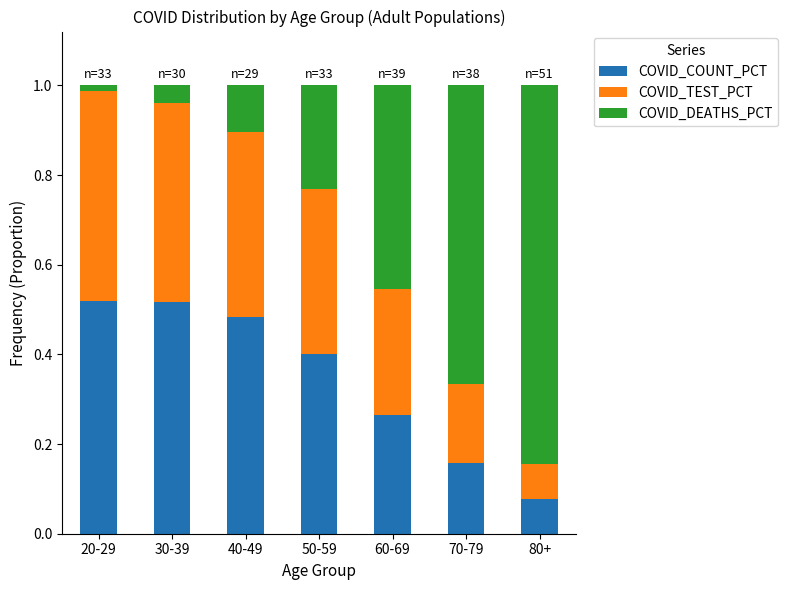

Count the COVID_COUNT_PCT values in the range 0 to 1.

7